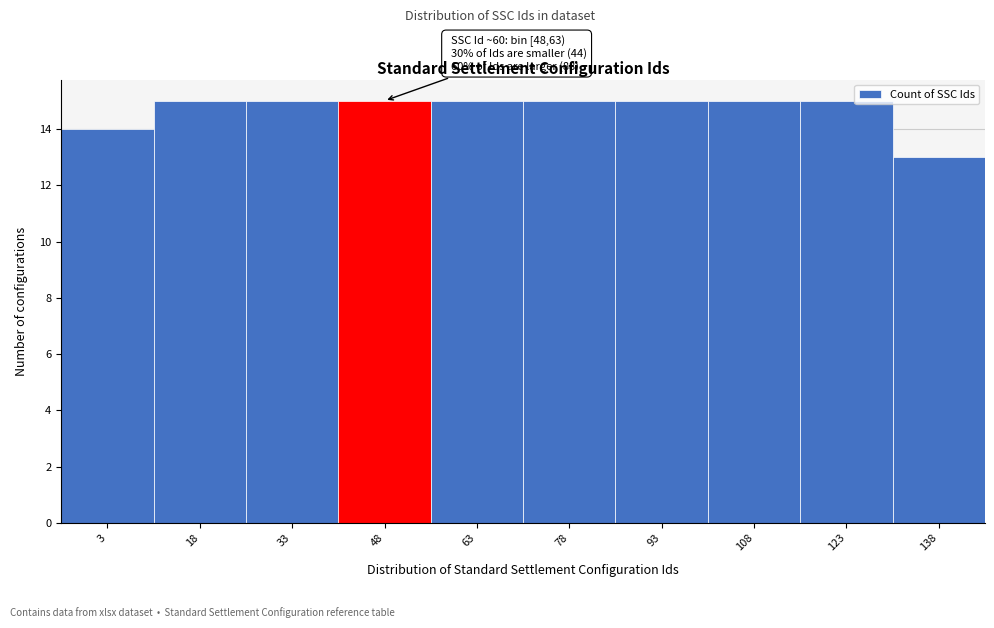

Reading left to right, what are all the values shown in this chart?

14	15	15	15	15	15	15	15	15	13